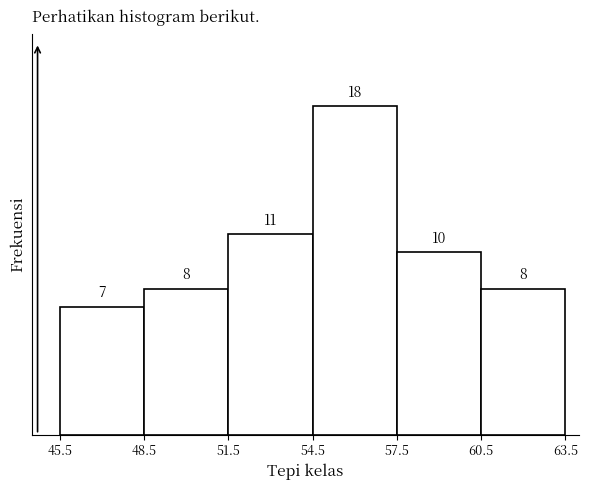

Which range on the x-axis has the tallest bar?

54.5 to 57.5